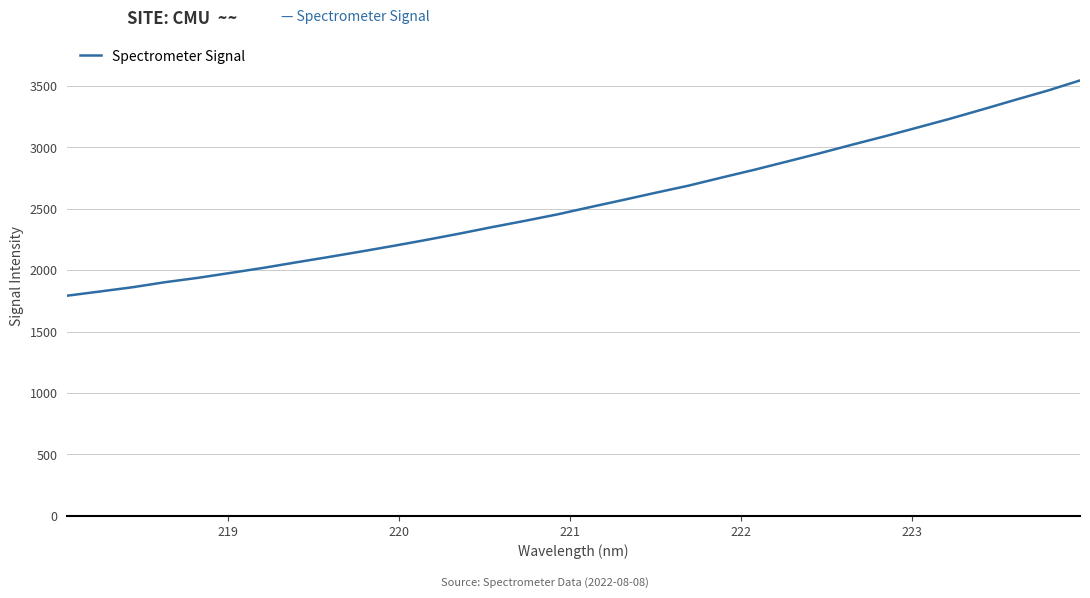

What is the maximum value shown in the chart?

3545.4